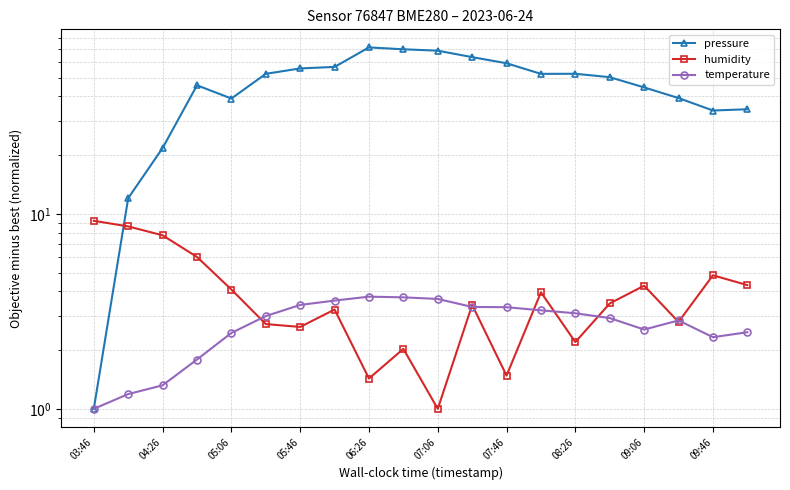

Between 05:46 and 08:26, which series saw the biggest shift?

pressure